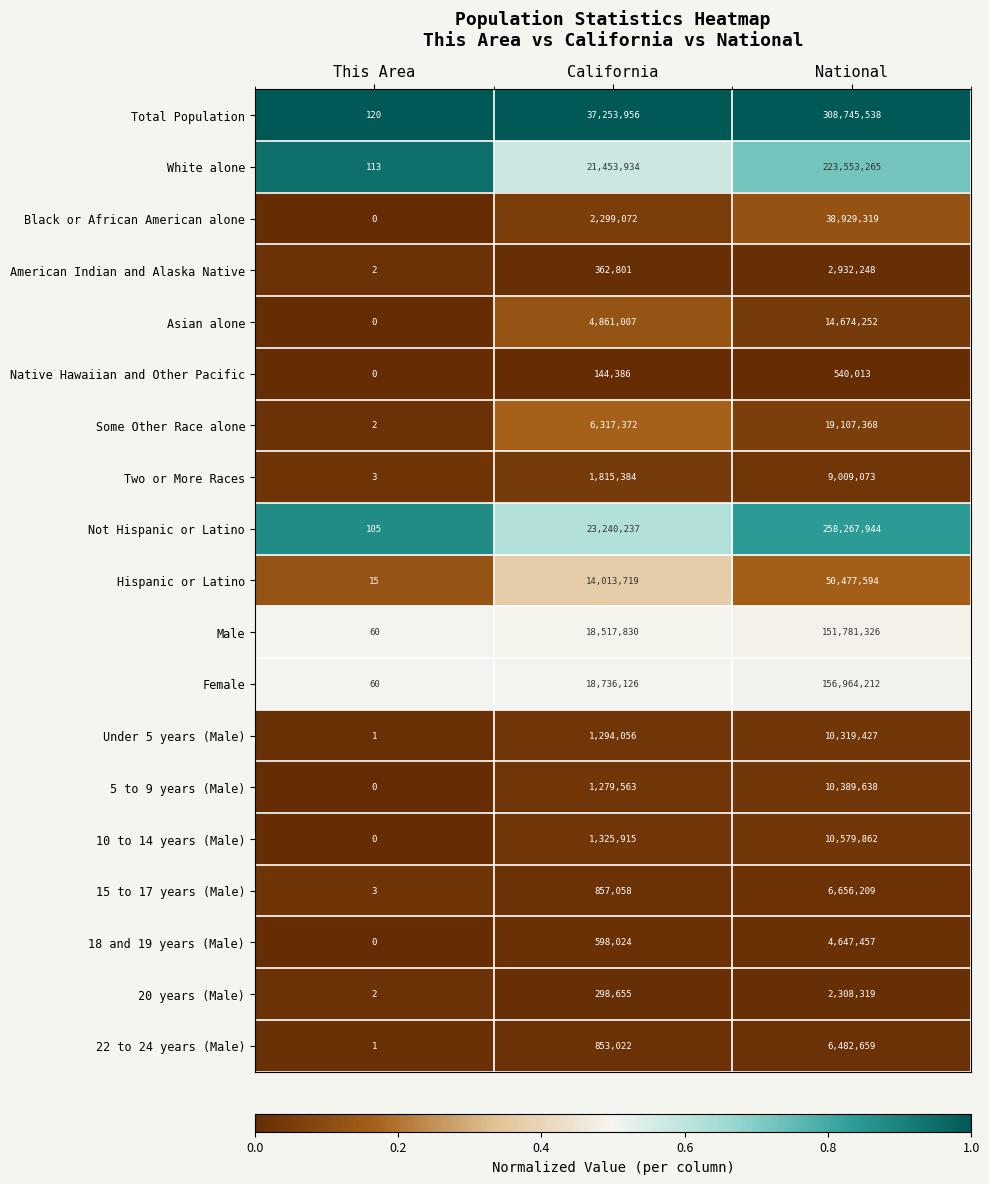

Which category has the lowest value in the Female series?

This Area